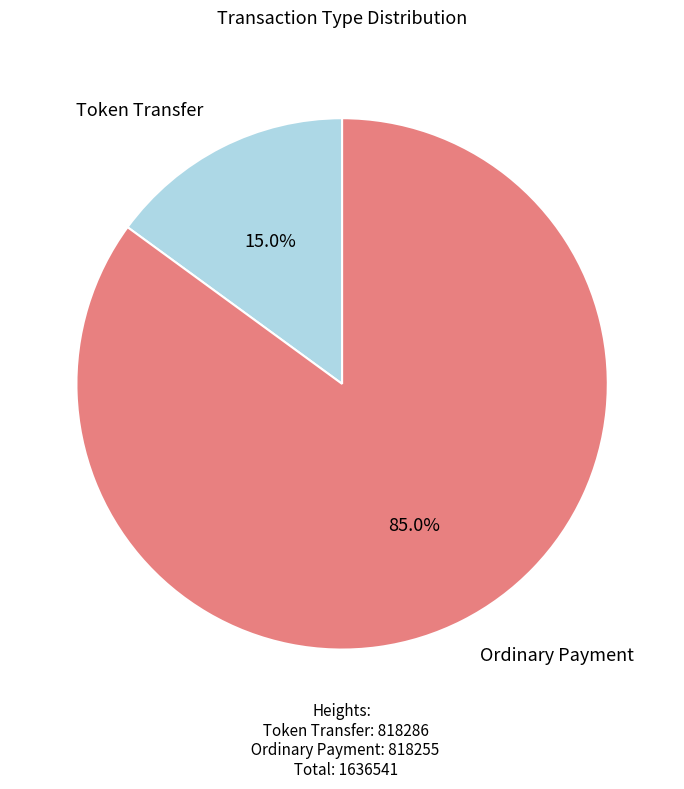

Is there any slice that represents more than half of the pie?

Yes